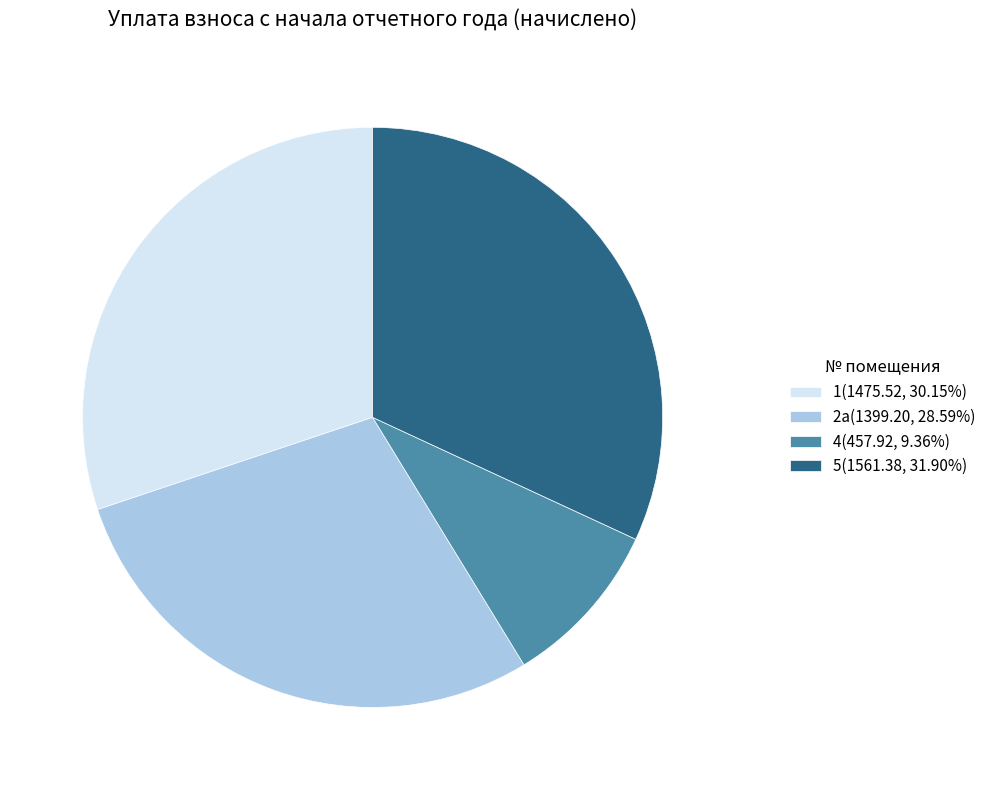

What is the ratio of the value at 4(457.92, 9.36%) to the value at 5(1561.38, 31.90%)?

0.3